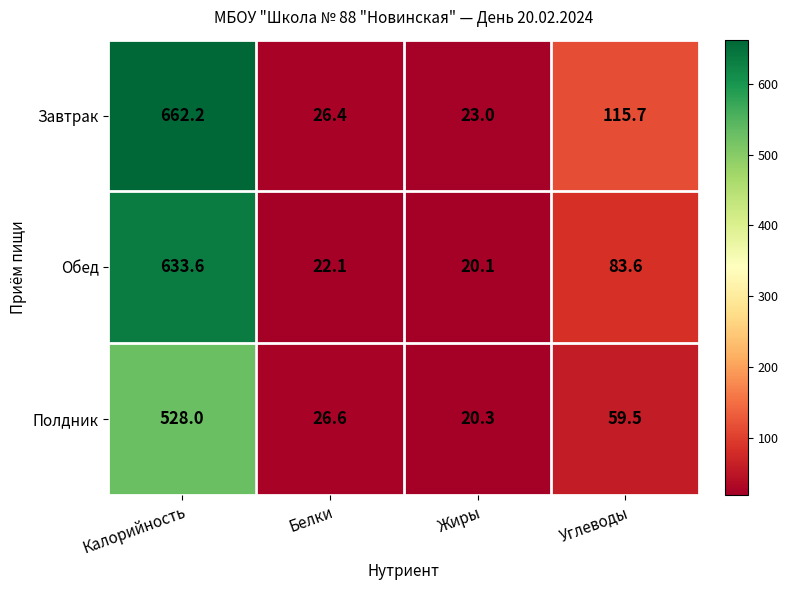

What is the difference between the highest and lowest values at Жиры?

2.9